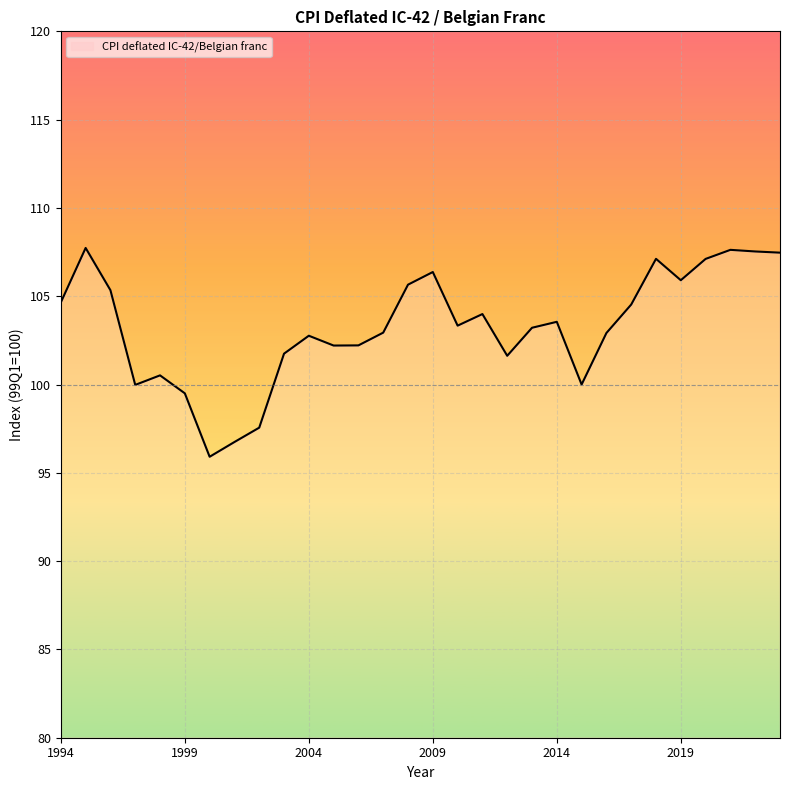

True or false: the data has more than 1 interior local peaks.

True